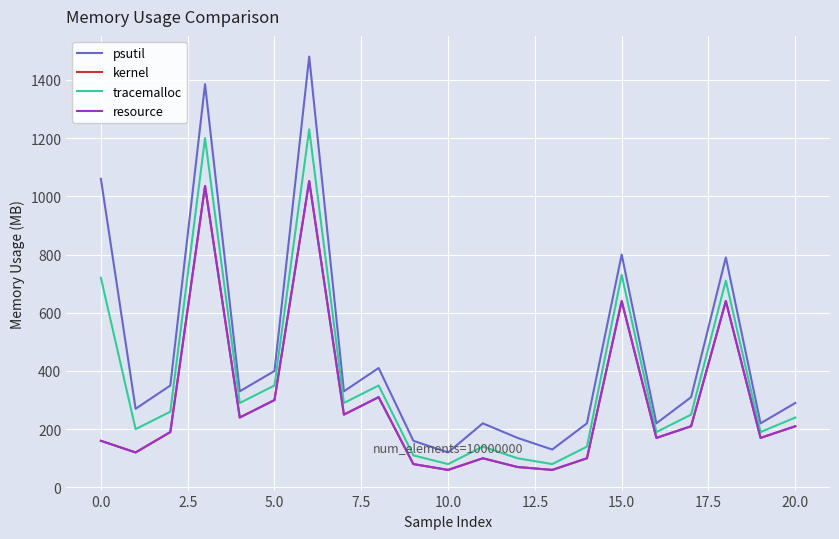

What is the difference between the maximum and second lowest values in the tracemalloc series?

1150